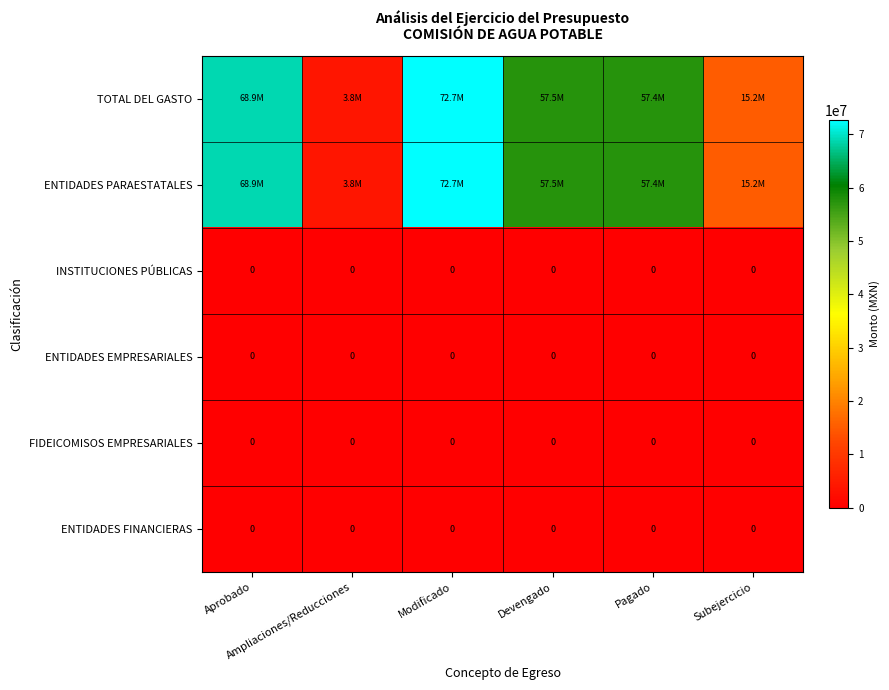

List the series in order of their peak value, highest first.

TOTAL DEL GASTO, ENTIDADES PARAESTATALES, INSTITUCIONES PÚBLICAS, ENTIDADES EMPRESARIALES, FIDEICOMISOS EMPRESARIALES, ENTIDADES FINANCIERAS